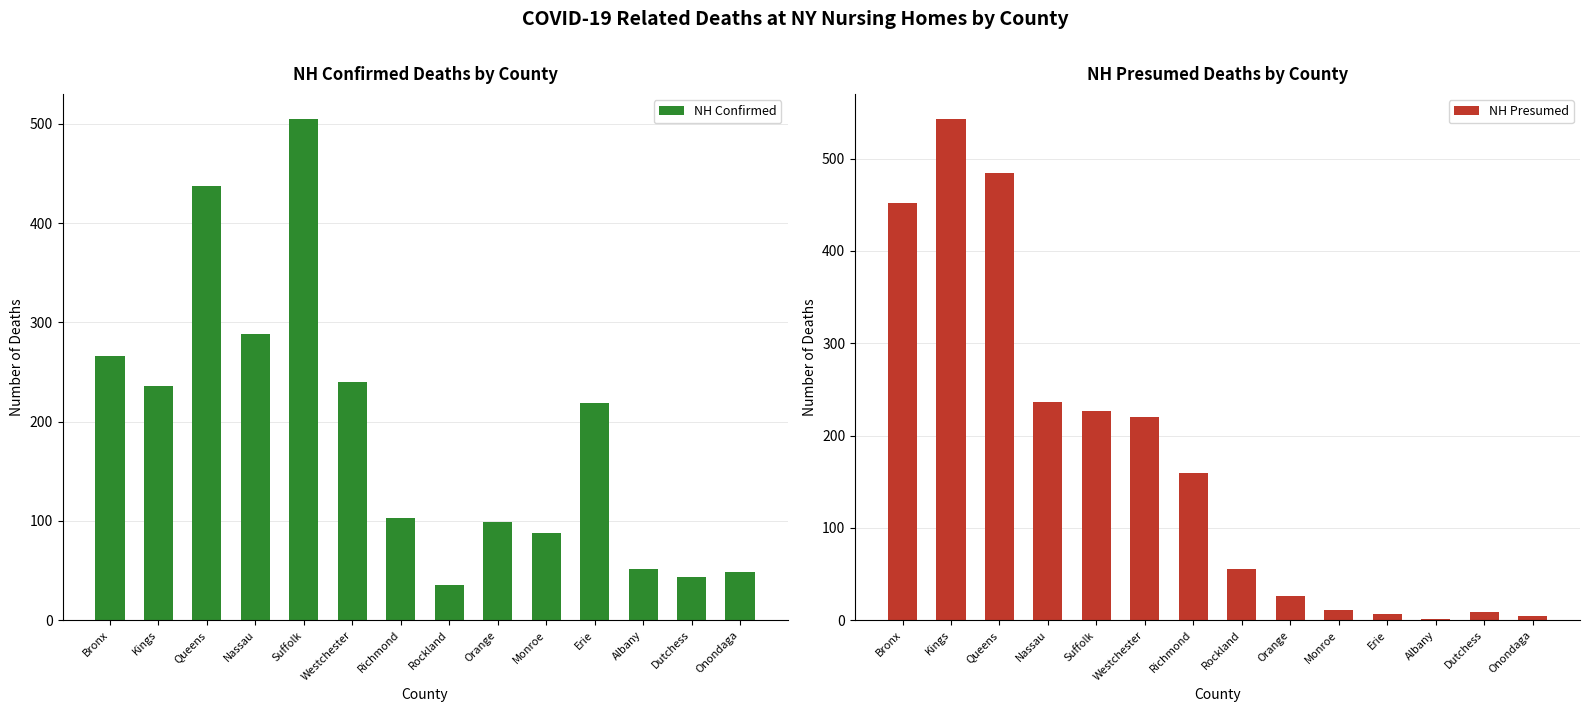

Count the number of data series in this chart.

2